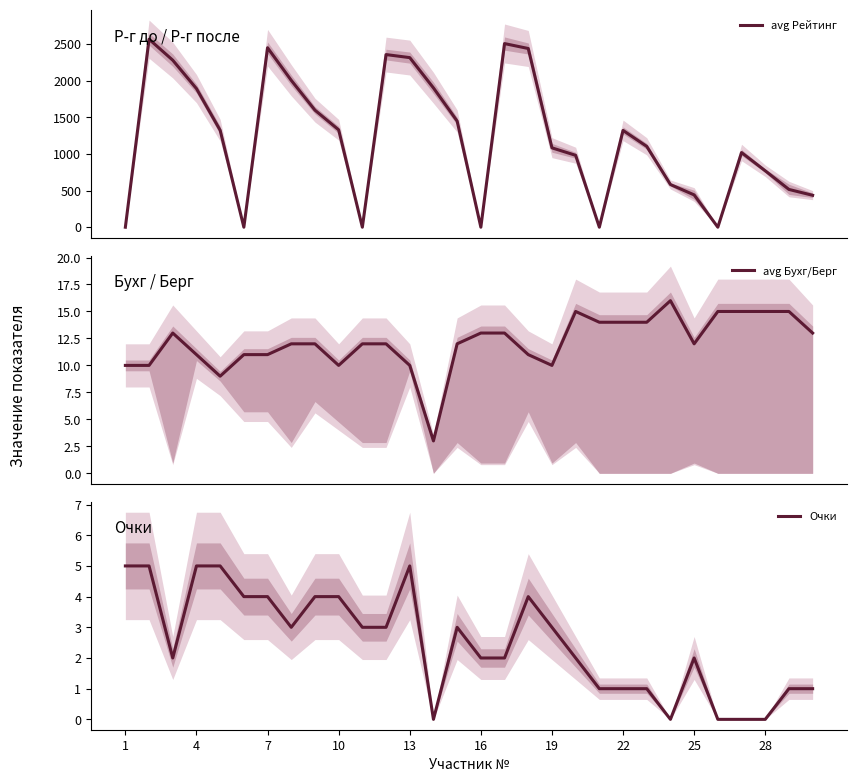

What is the minimum value for avg Бухг/Берг?

3